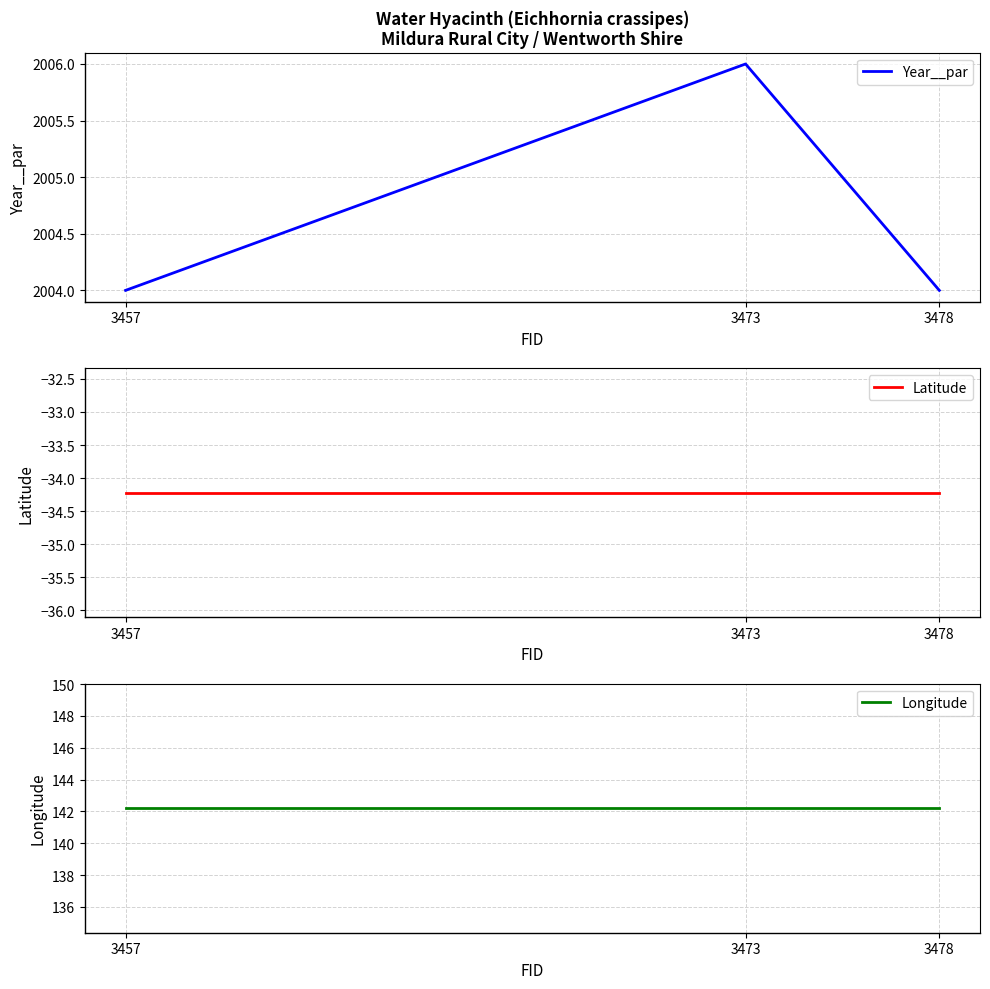

The value of Longitude at 3478 is 232.6. True or false?

False